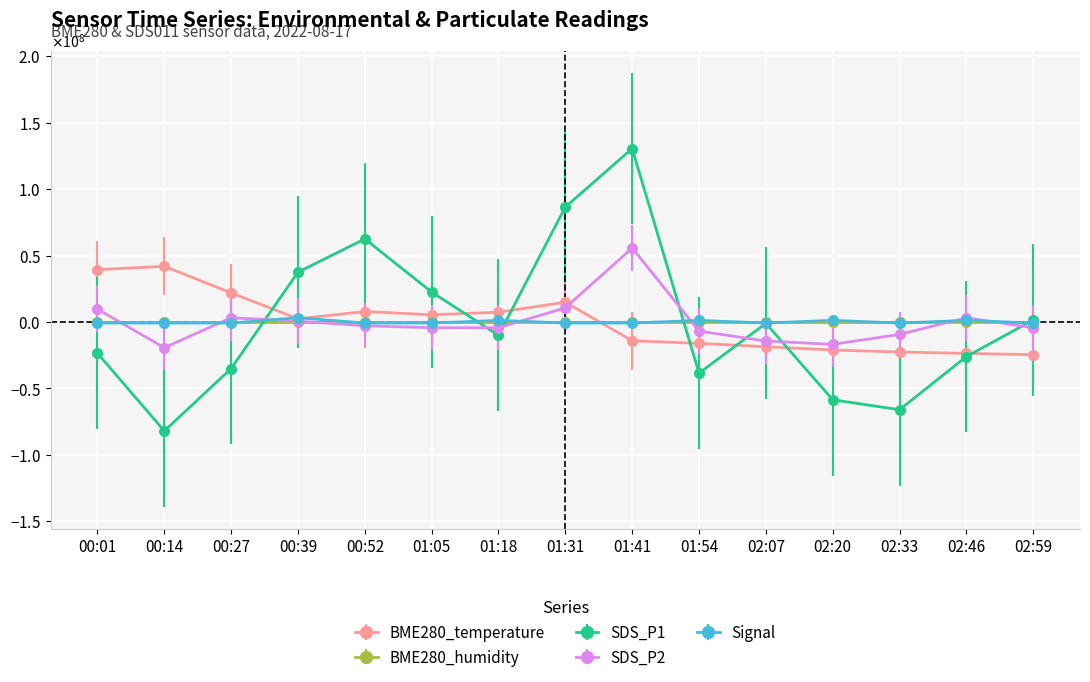

Which label corresponds to the smallest value in the chart?

00:14